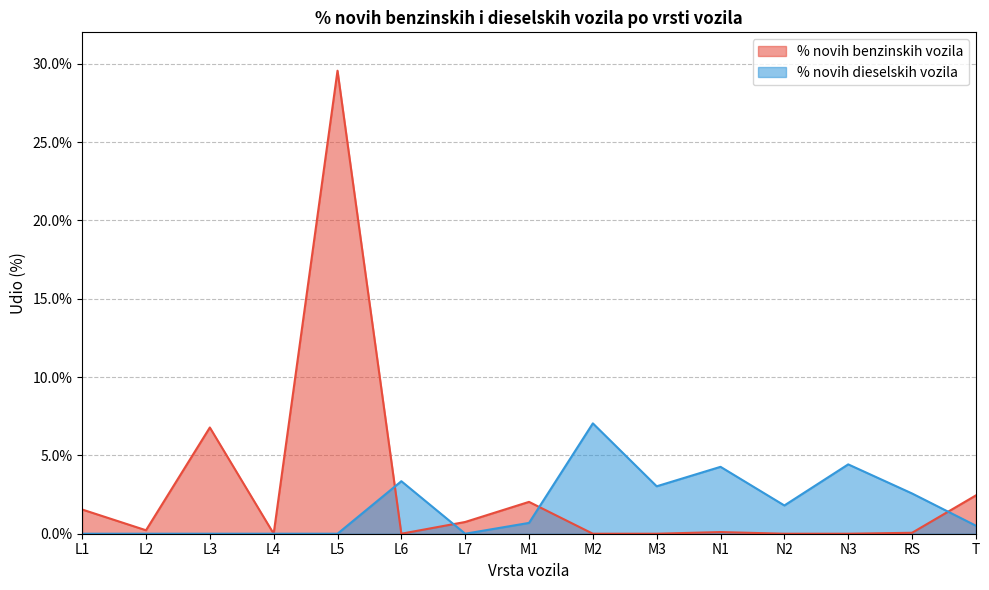

What is the label of the 10th point from the right?

L6